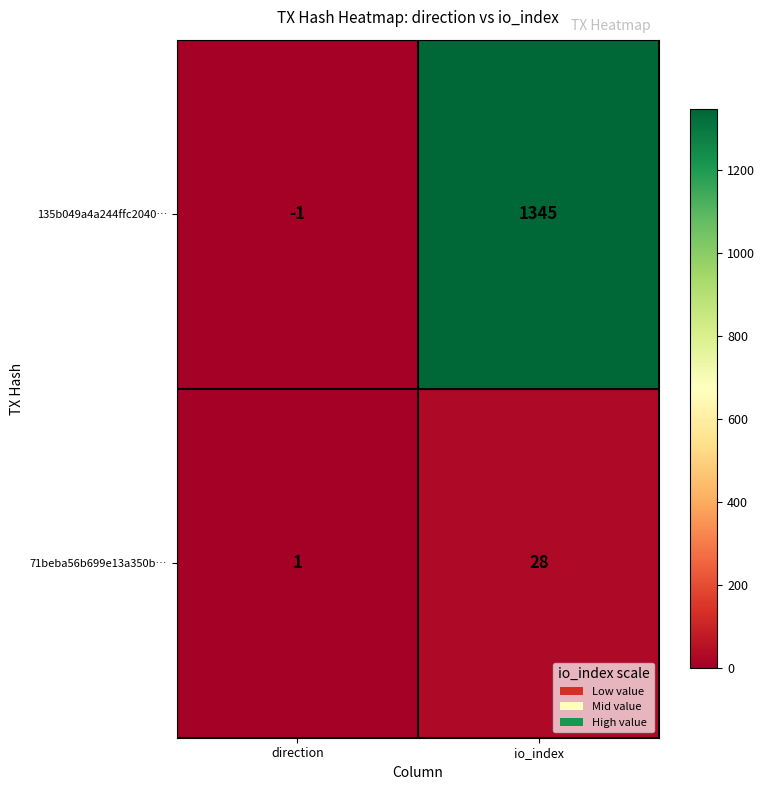

Reading left to right, list all the values displayed in this chart.

135b049a4a244ffc2040…: direction=-1	io_index=1345
71beba56b699e13a350b…: direction=1	io_index=28